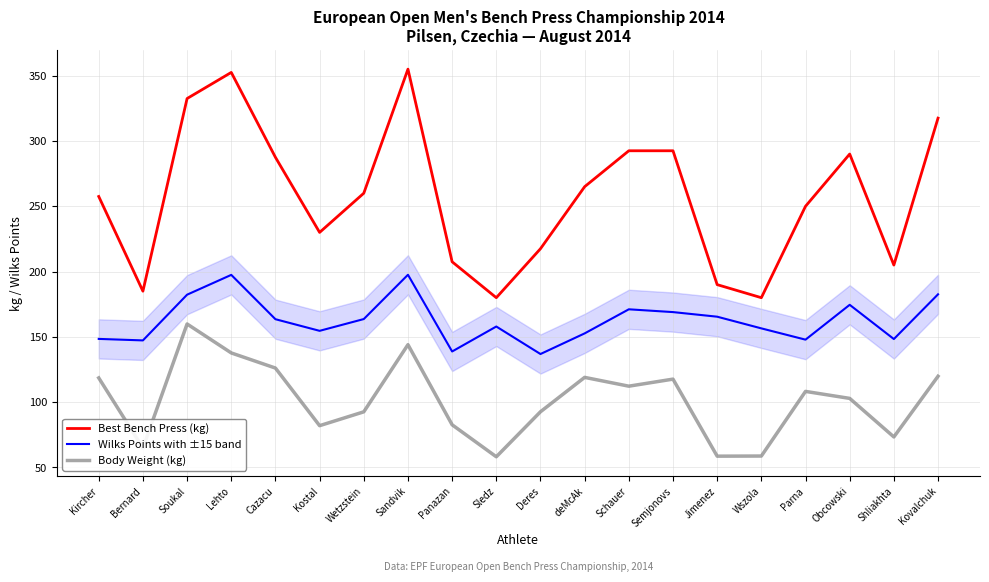

What is the difference between the highest and lowest values at Shliakhta?

131.6